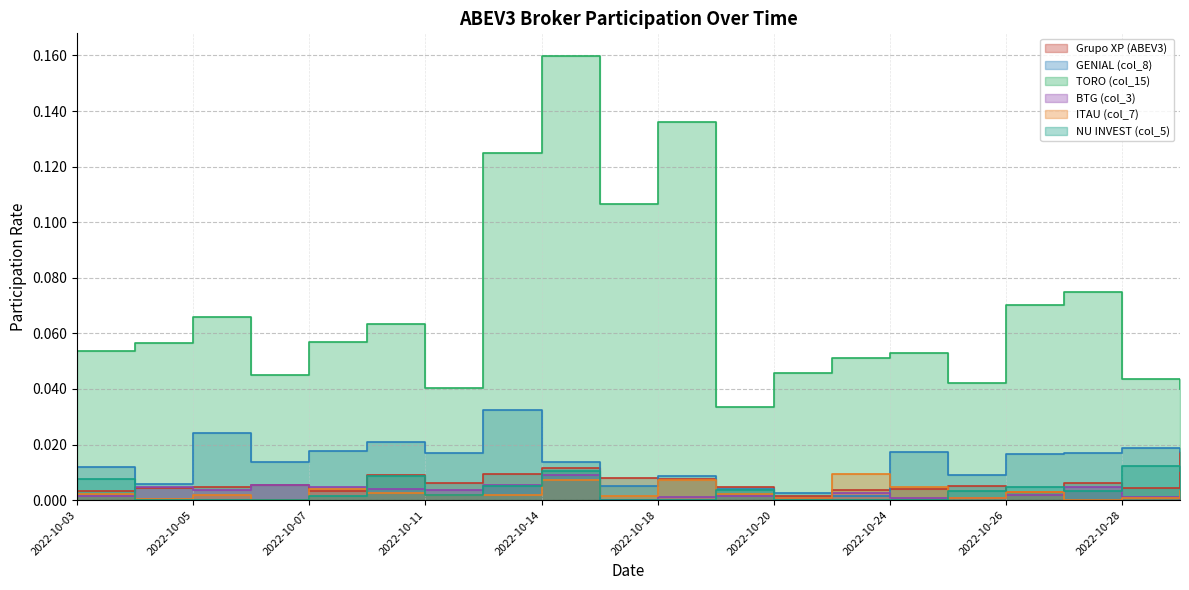

True or false: TORO (col_15) and ITAU (col_7) cross at least once.

False